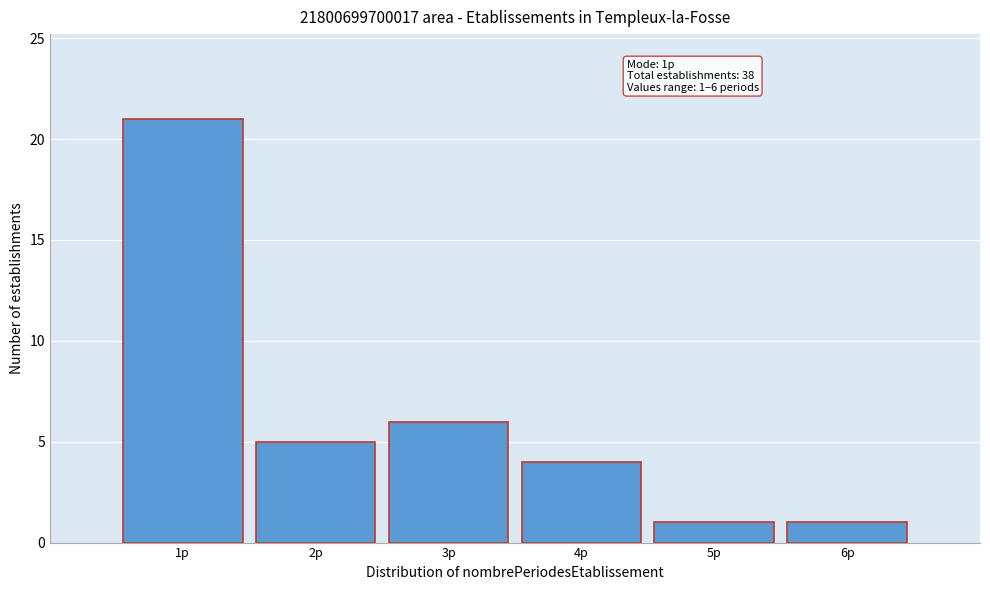

Over which range of the x-axis is the bar tallest?

0.5 to 1.5